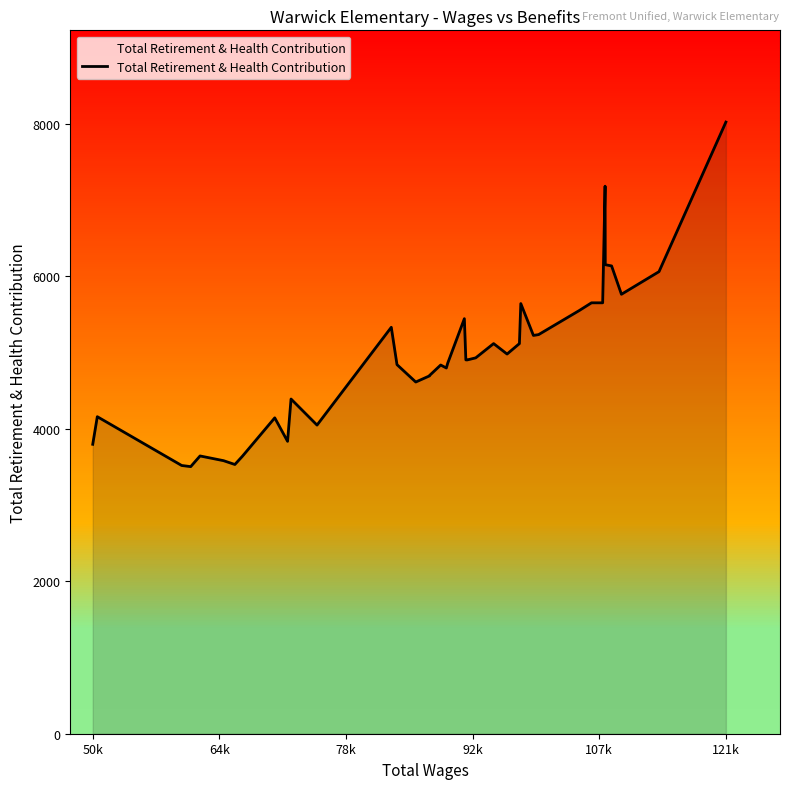

What is the difference between the second highest and minimum values?

3679